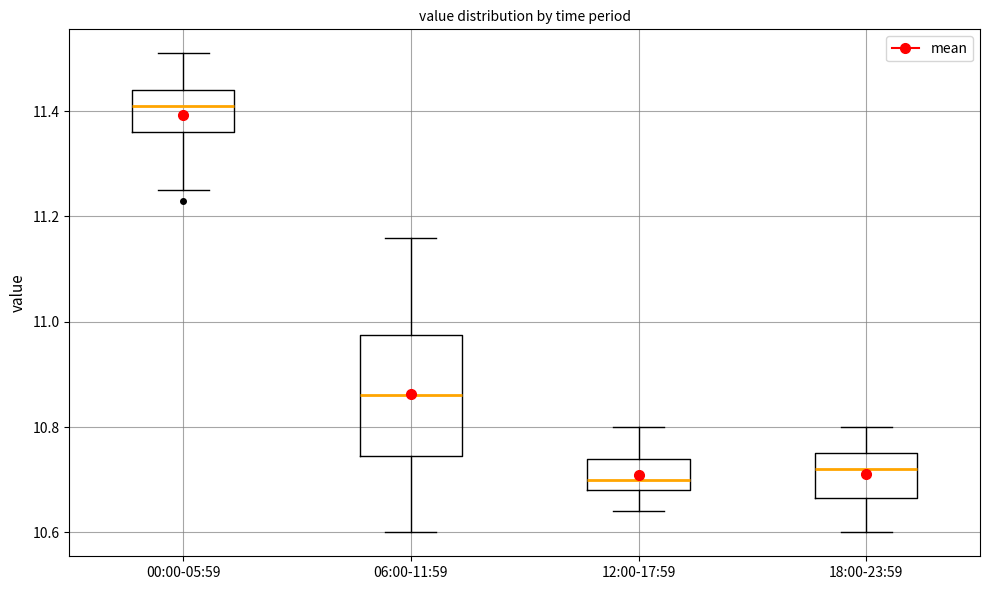

Reading left to right, transcribe this box plot: for each box, give where its median line is, the range the box spans, and where its two whiskers end, as read against the y-axis. The values are not printed on the chart, so give them approximately, as read against the axis.

00:00-05:59: median 11.42, box 11.36 to 11.44, whiskers 11.26 to 11.52
06:00-11:59: median 10.86, box 10.74 to 10.98, whiskers 10.60 to 11.16
12:00-17:59: median 10.70, box 10.68 to 10.74, whiskers 10.64 to 10.80
18:00-23:59: median 10.72, box 10.66 to 10.76, whiskers 10.60 to 10.80